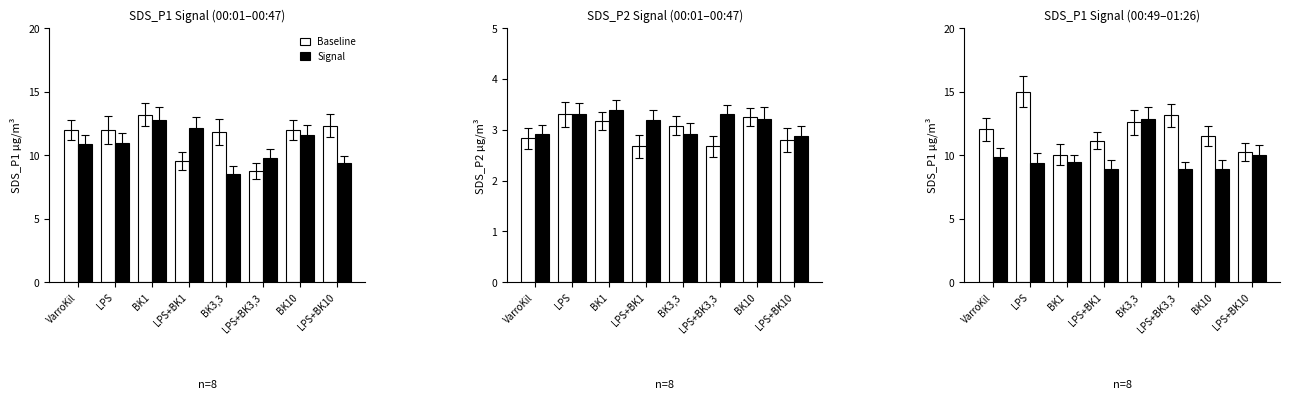

What is the sum of all Baseline values?

95.7